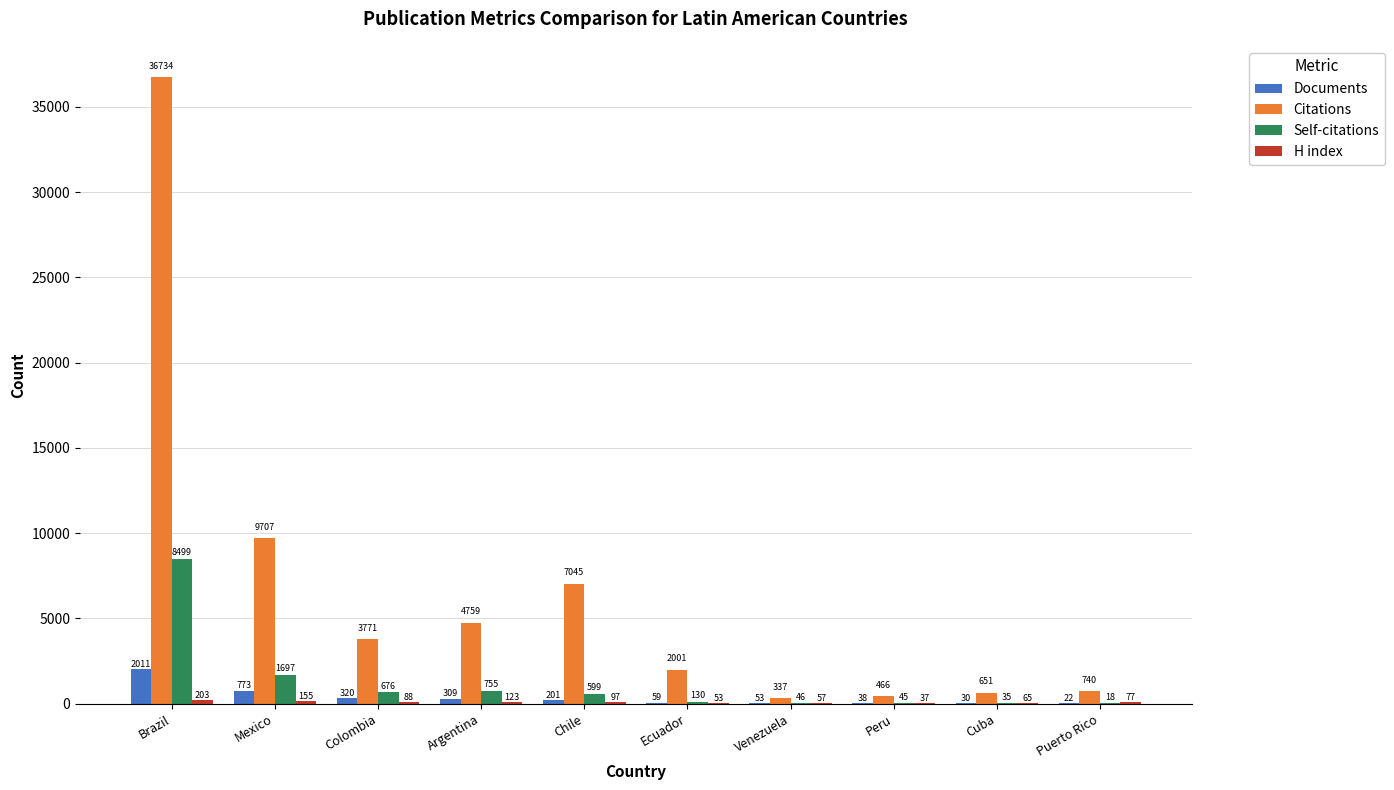

The Self-citations series shows 35 at Cuba. True or false?

True